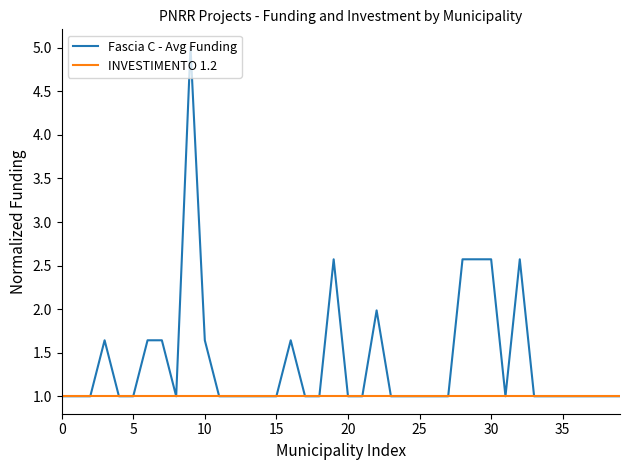

How many lines are shown in the chart?

2